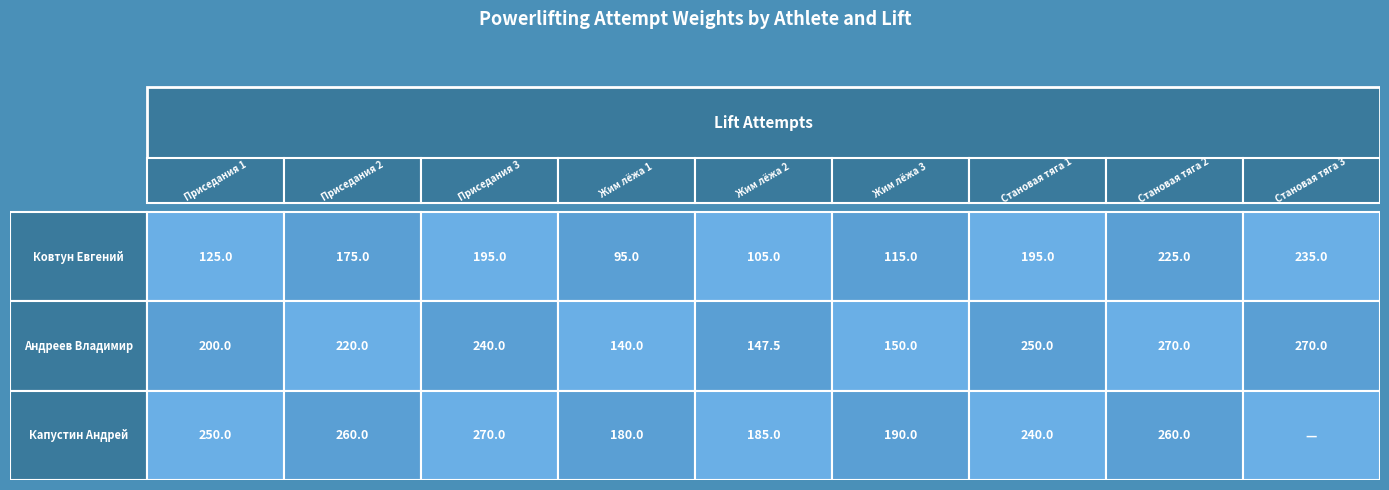

Where is Капустин Андрей nearest to the value 135?

3